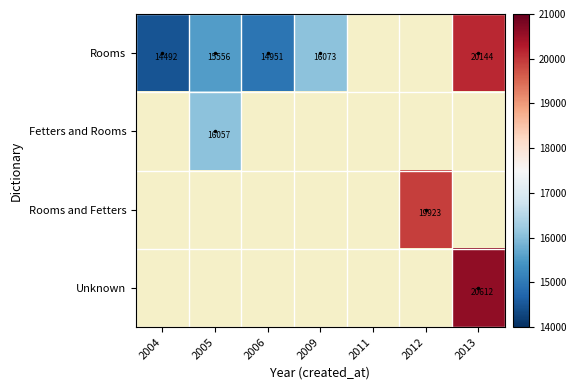

Which label corresponds to the smallest value in the chart?

2004